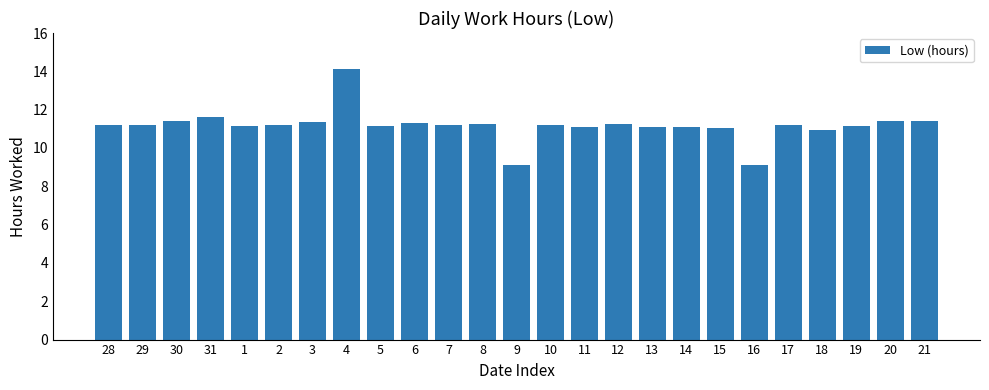

What is the ratio of the value at 6 to the value at 16?

1.2